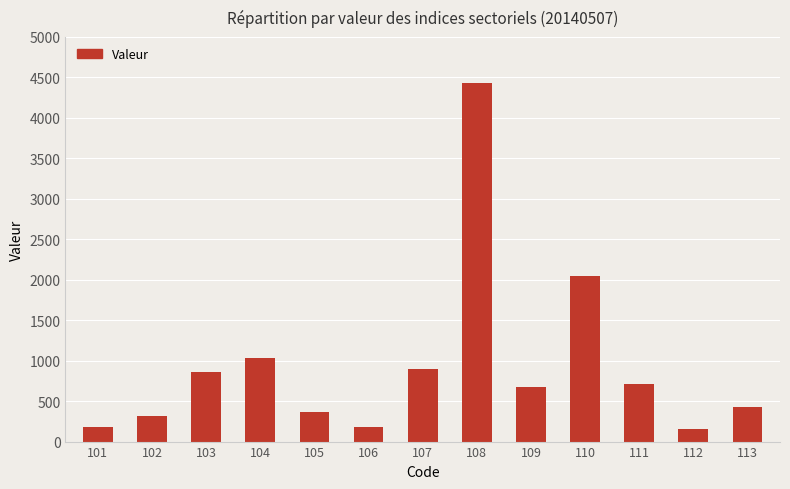

Are the bars horizontal?

No